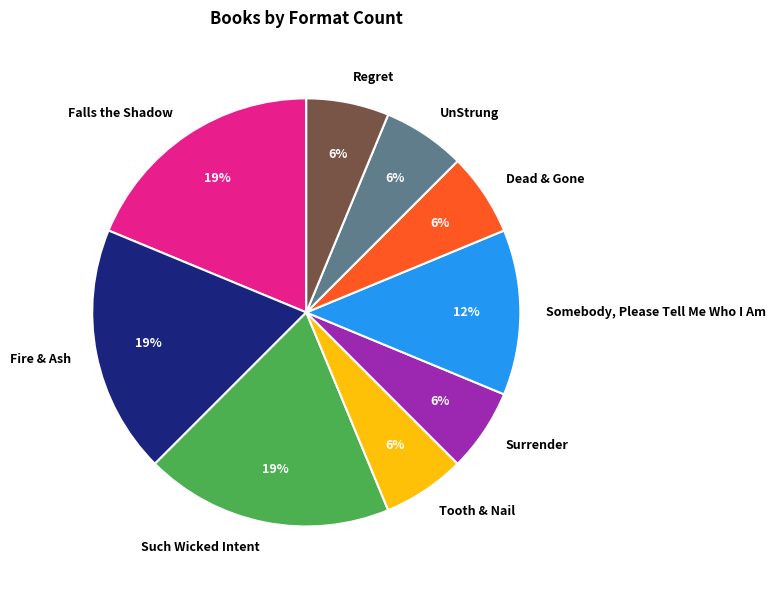

To the nearest percent, what portion does UnStrung represent?

6%